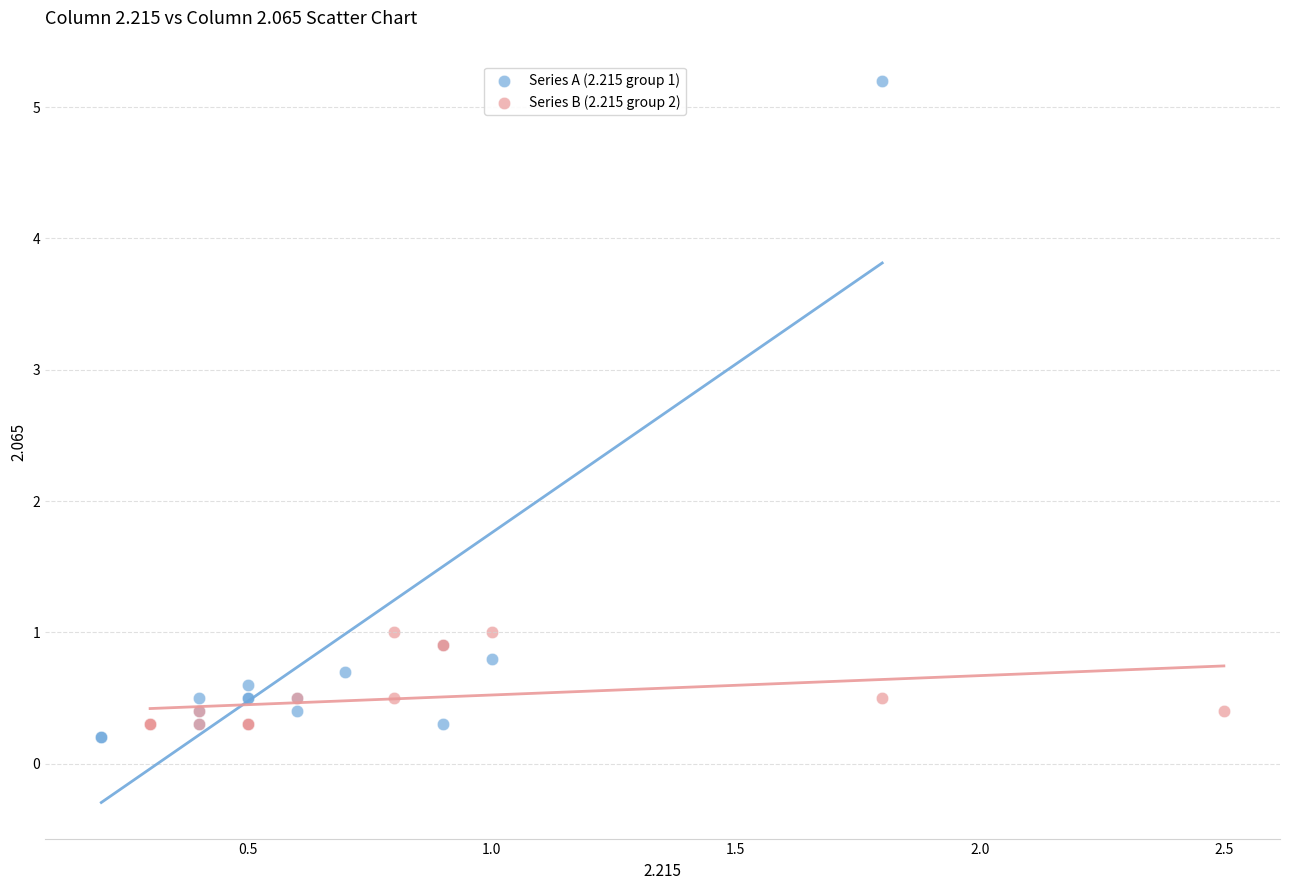

Which series has the largest Y range (max minus min)?

Series A (2.215 group 1)